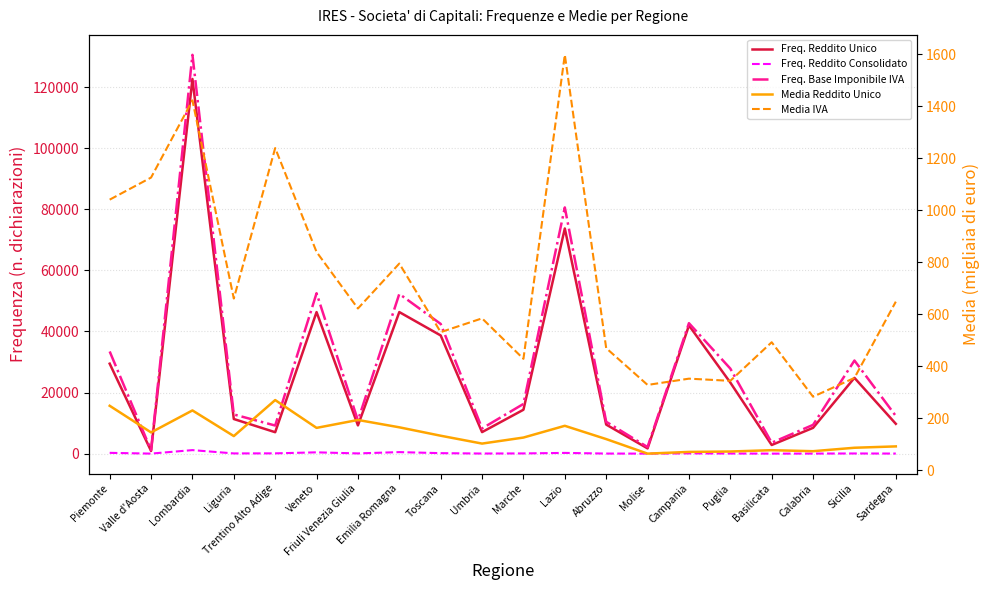

True or false: Freq. Reddito Unico has more than 1 interior local peaks.

True